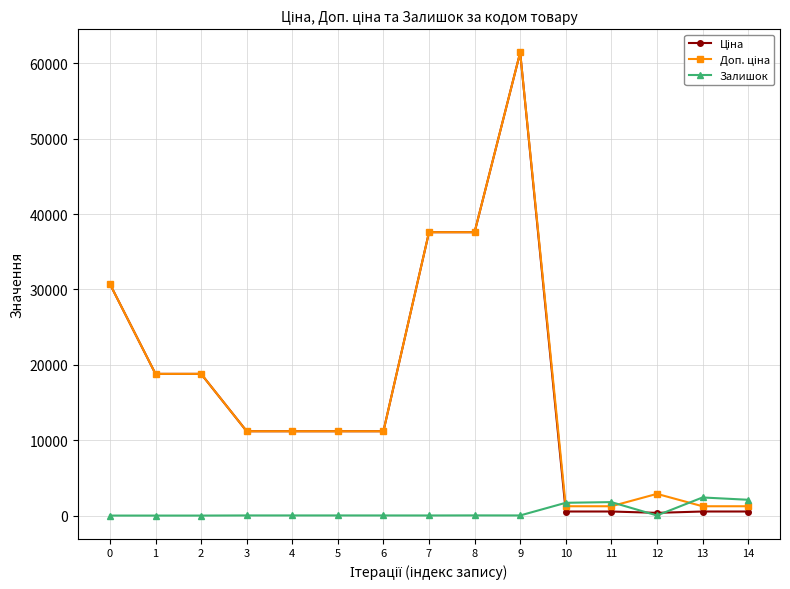

True or false: Залишок has more than 1 interior local peaks.

True